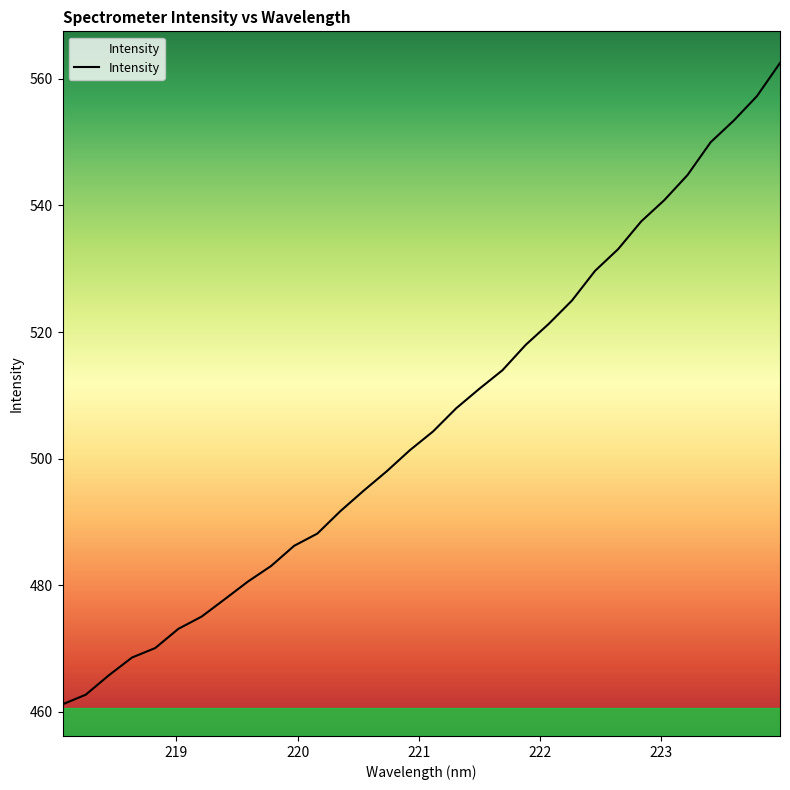

What is the smallest value displayed?

461.2